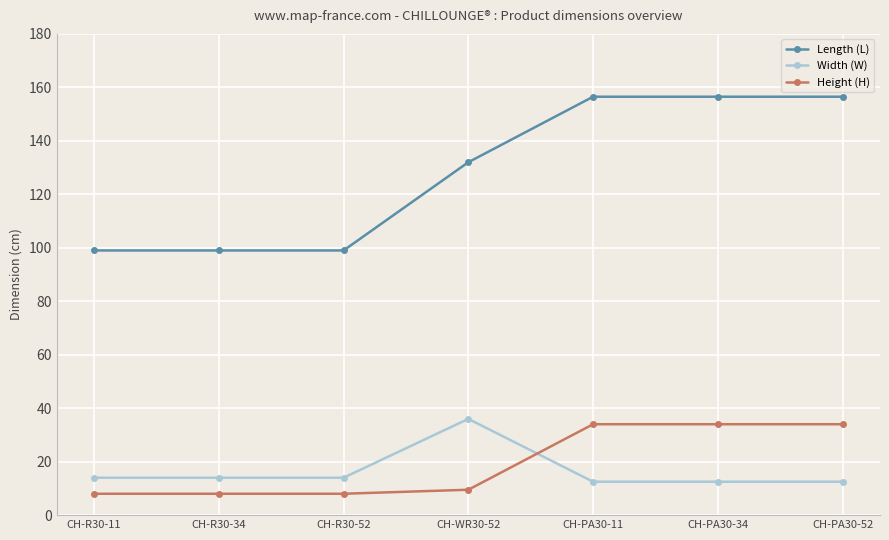

What is the greatest value displayed?

156.5